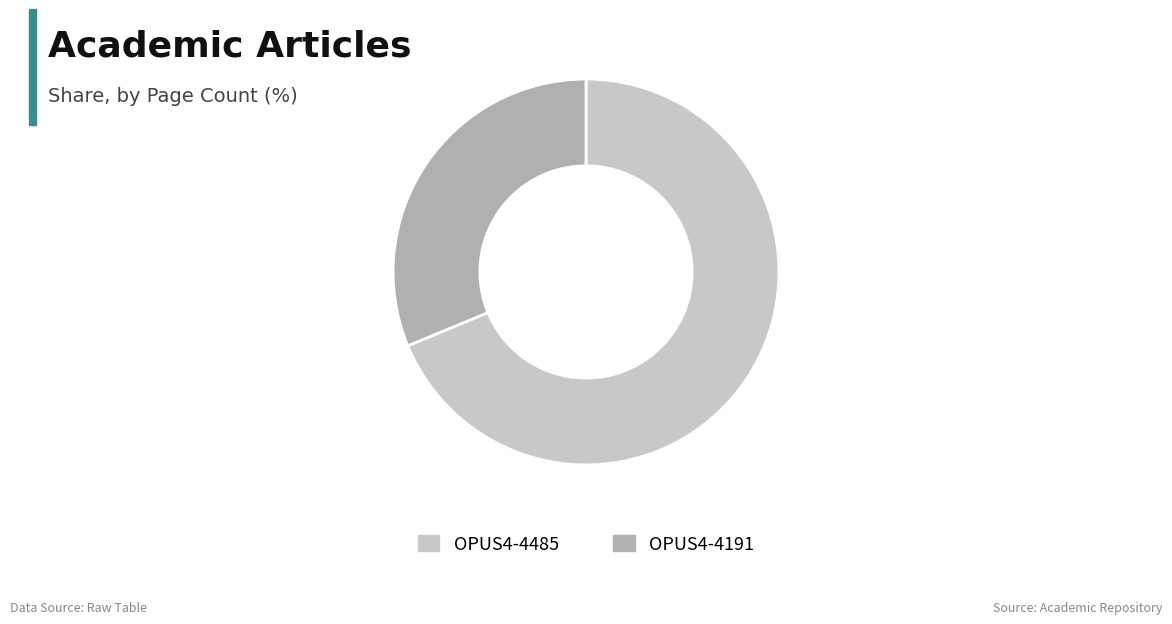

Between OPUS4-4191 and OPUS4-4485, which is larger?

OPUS4-4485